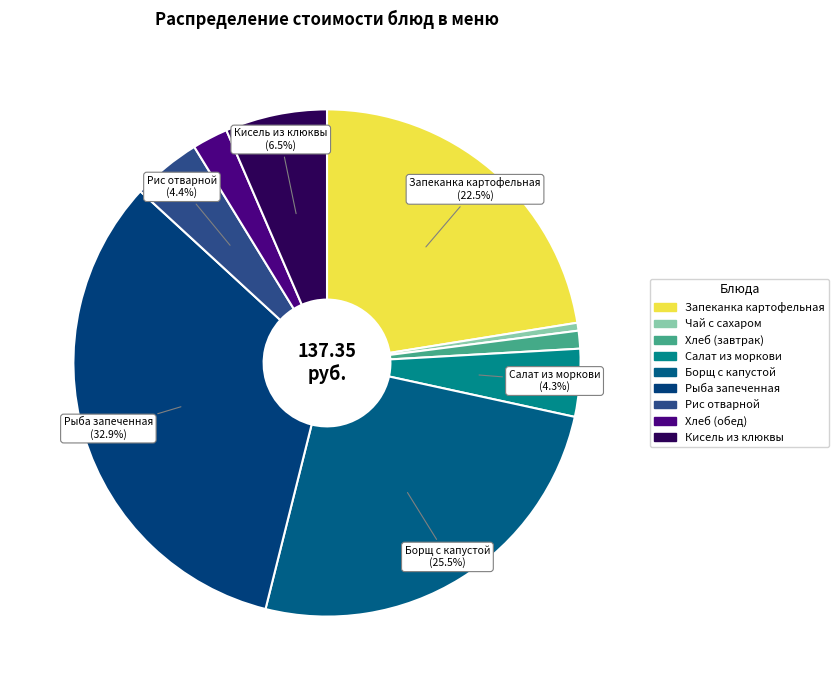

How many segments does this pie chart have?

9